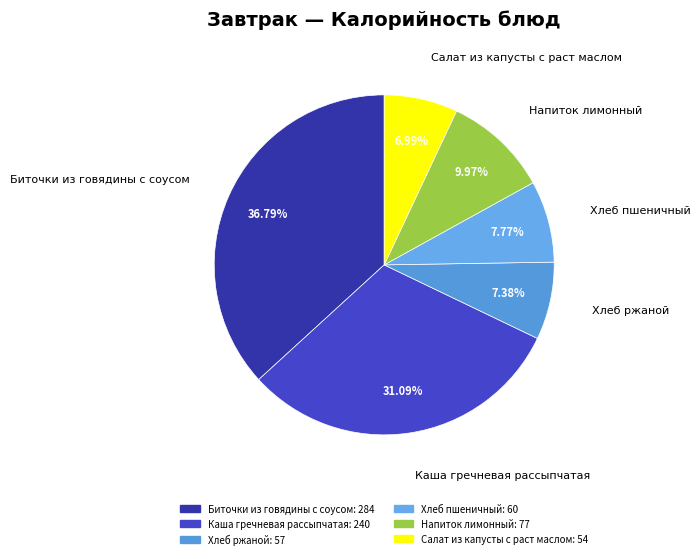

What is the largest slice in the pie chart?

Биточки из говядины с соусом